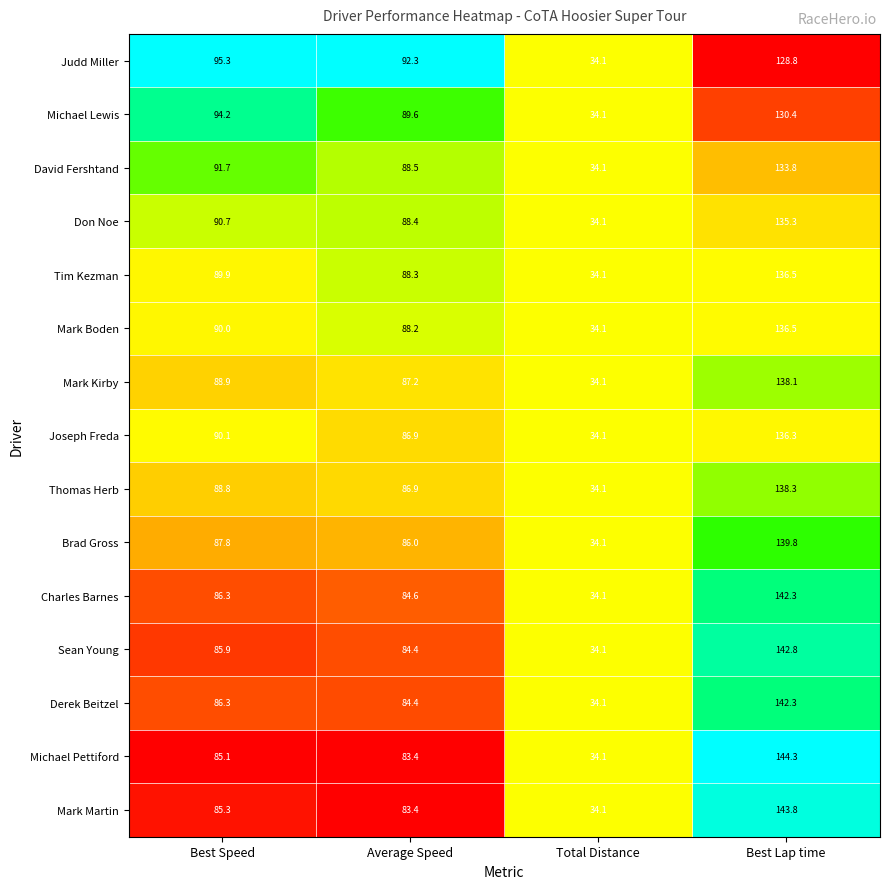

True or false: Derek Beitzel has a value of 13.0 at Total Distance.

False